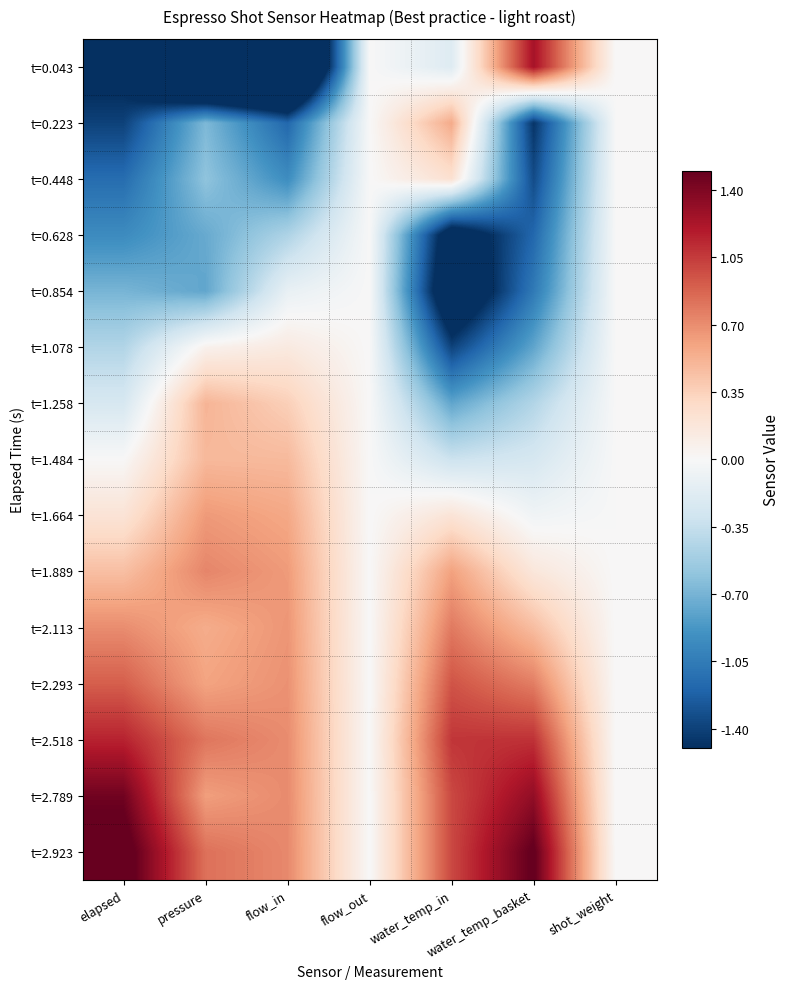

Which series changed the most between elapsed and shot_weight?

t=2.923